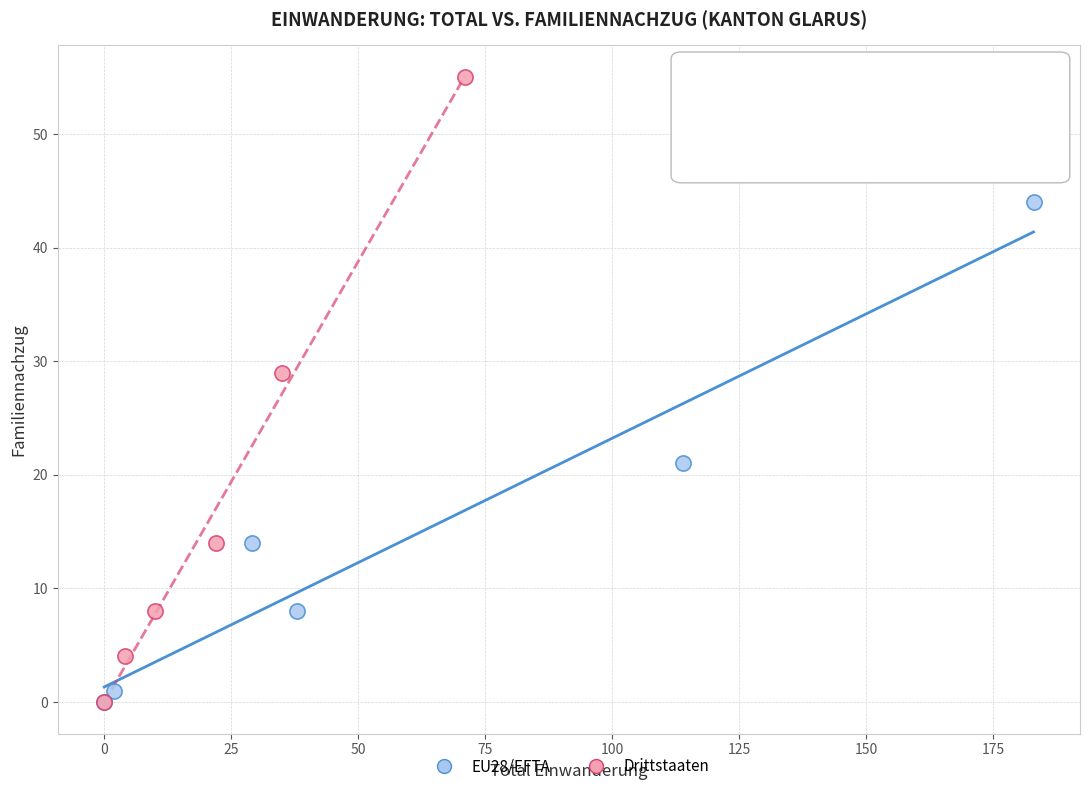

Which series has the largest Y range (max minus min)?

Drittstaaten